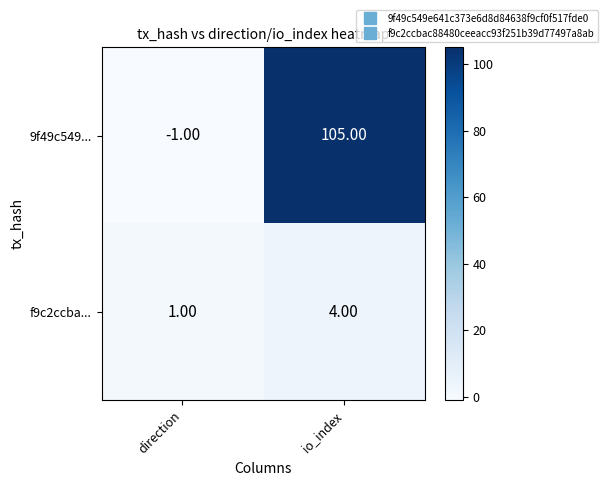

What is the difference between the highest and lowest values at direction?

2